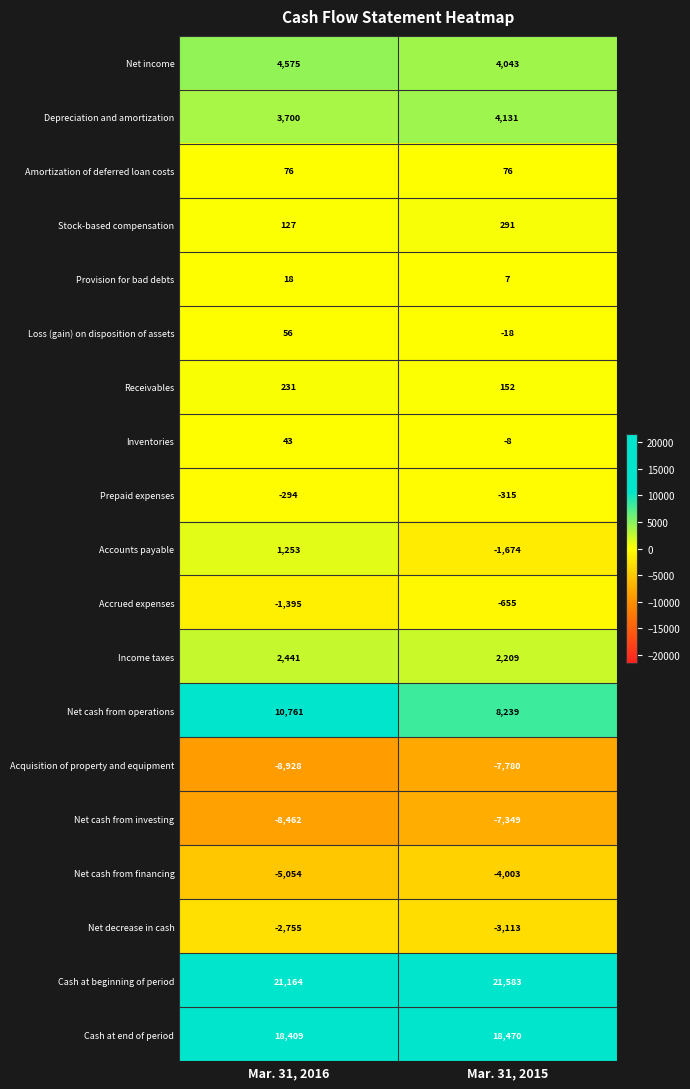

Which category has the highest value across all series?

Mar. 31, 2015